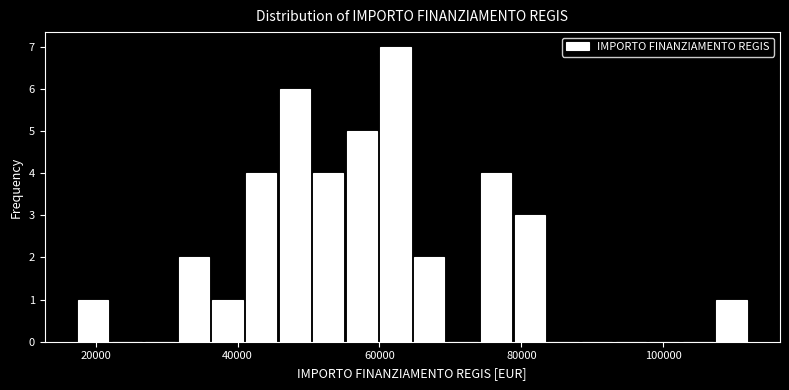

Read against the x-axis, roughly where is the centre of the tallest bar?

62000